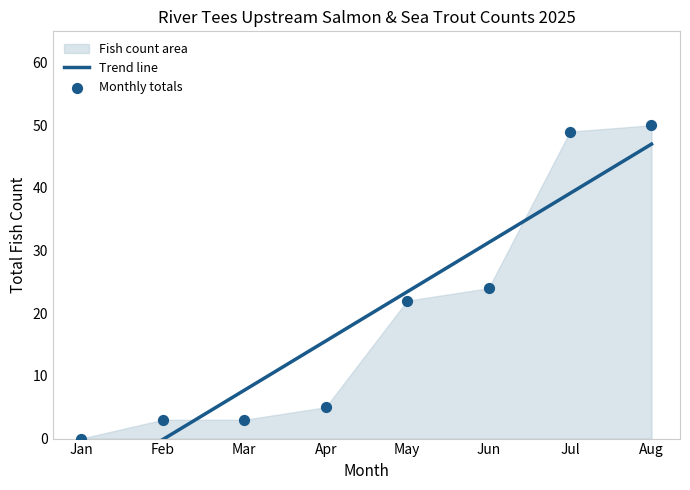

What is the total value across all series at Jul?

88.1